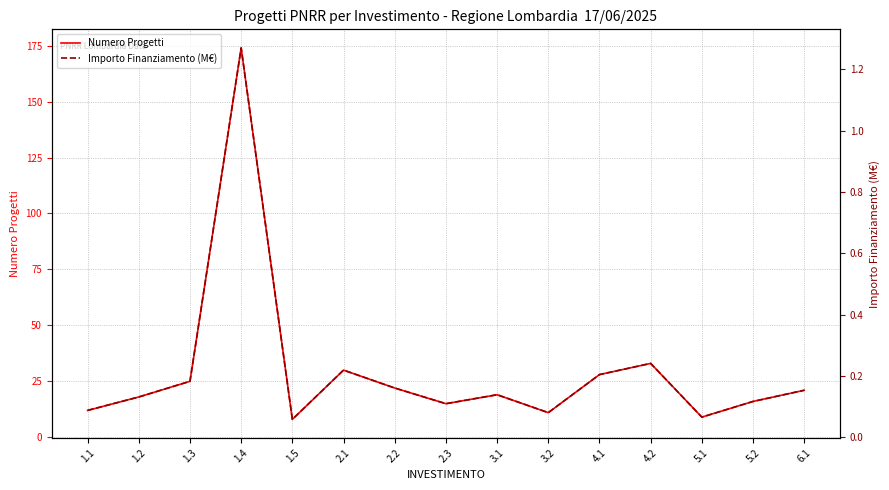

How many lines are shown in the chart?

2